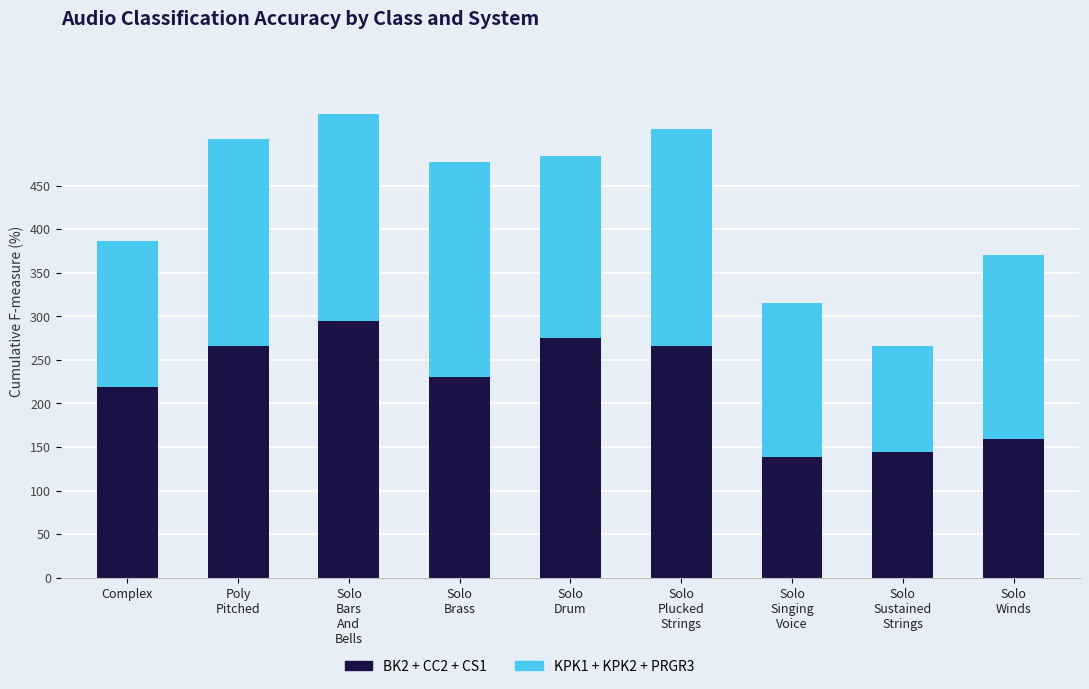

Is it true that BK2 + CC2 + CS1 equals 310.5 at Complex?

False